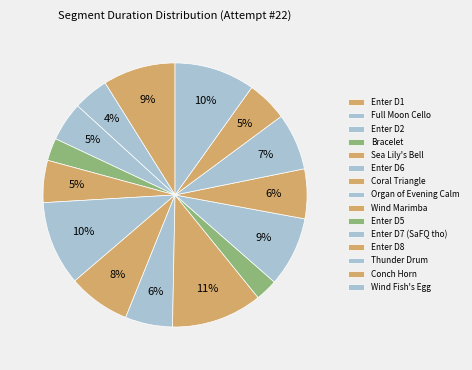

How many slices are in this pie chart?

15